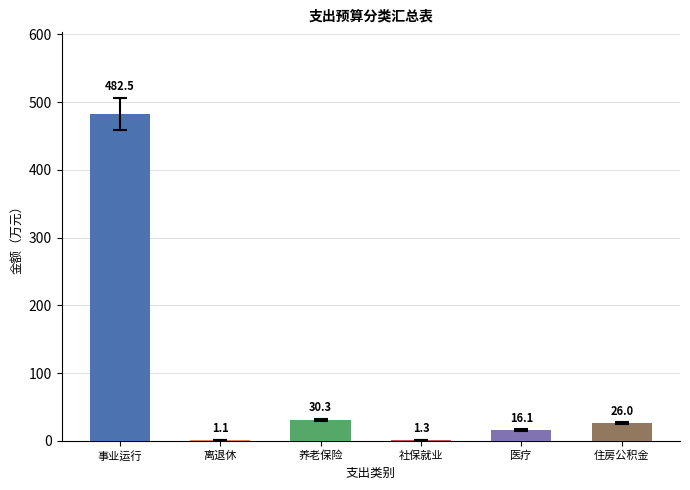

Between 养老保险 and 住房公积金, which is larger?

养老保险